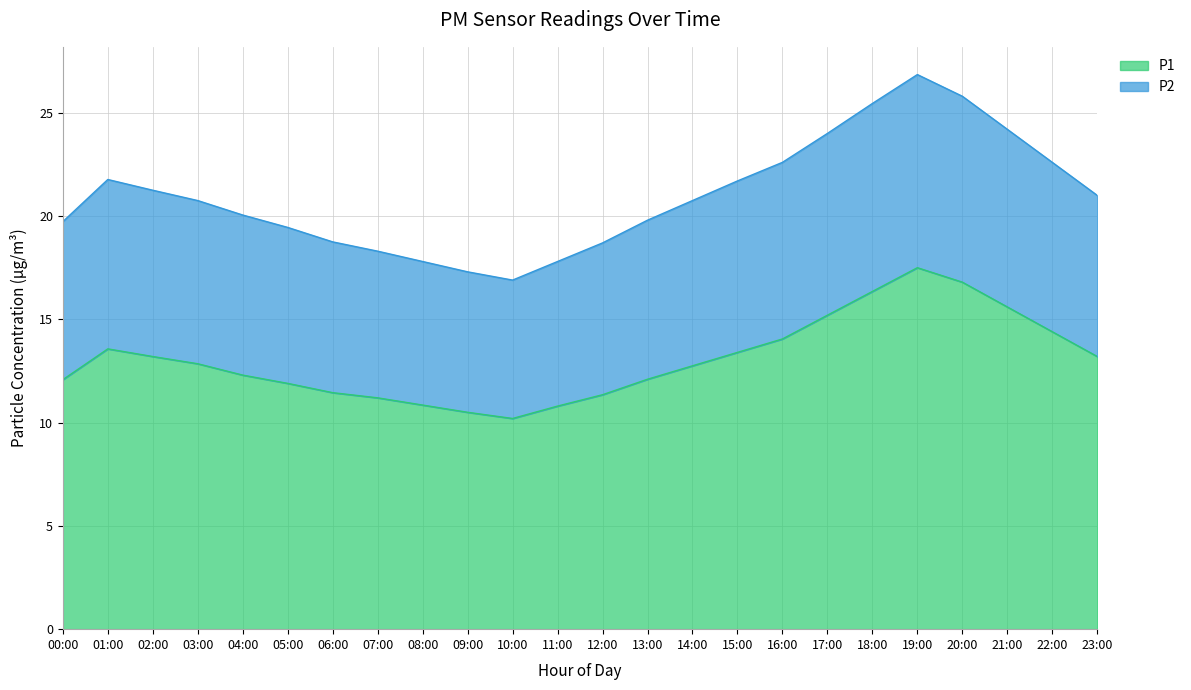

Which series has the largest range (max minus min)?

P2